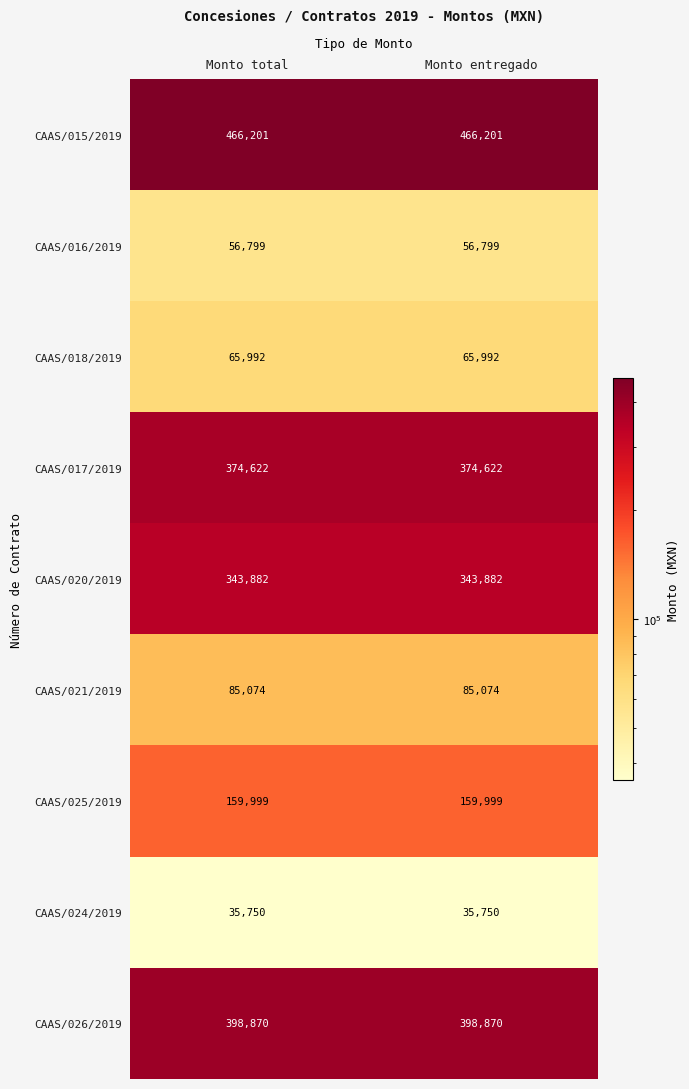

Reading left to right, what are all the values shown in this chart?

CAAS/015/2019: Monto total=466201	Monto entregado=466201
CAAS/016/2019: Monto total=56799	Monto entregado=56799
CAAS/018/2019: Monto total=65992	Monto entregado=65992
CAAS/017/2019: Monto total=374622	Monto entregado=374622
CAAS/020/2019: Monto total=343882	Monto entregado=343882
CAAS/021/2019: Monto total=85074	Monto entregado=85074
CAAS/025/2019: Monto total=159999	Monto entregado=159999
CAAS/024/2019: Monto total=35750	Monto entregado=35750
CAAS/026/2019: Monto total=398870	Monto entregado=398870